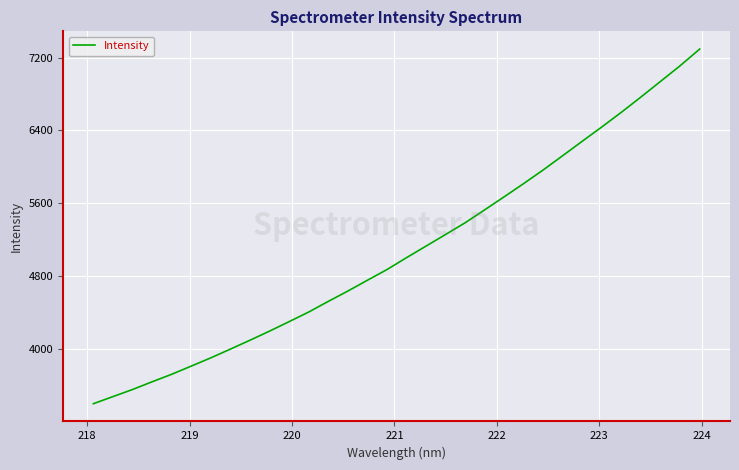

What is the smallest value displayed?

3401.1